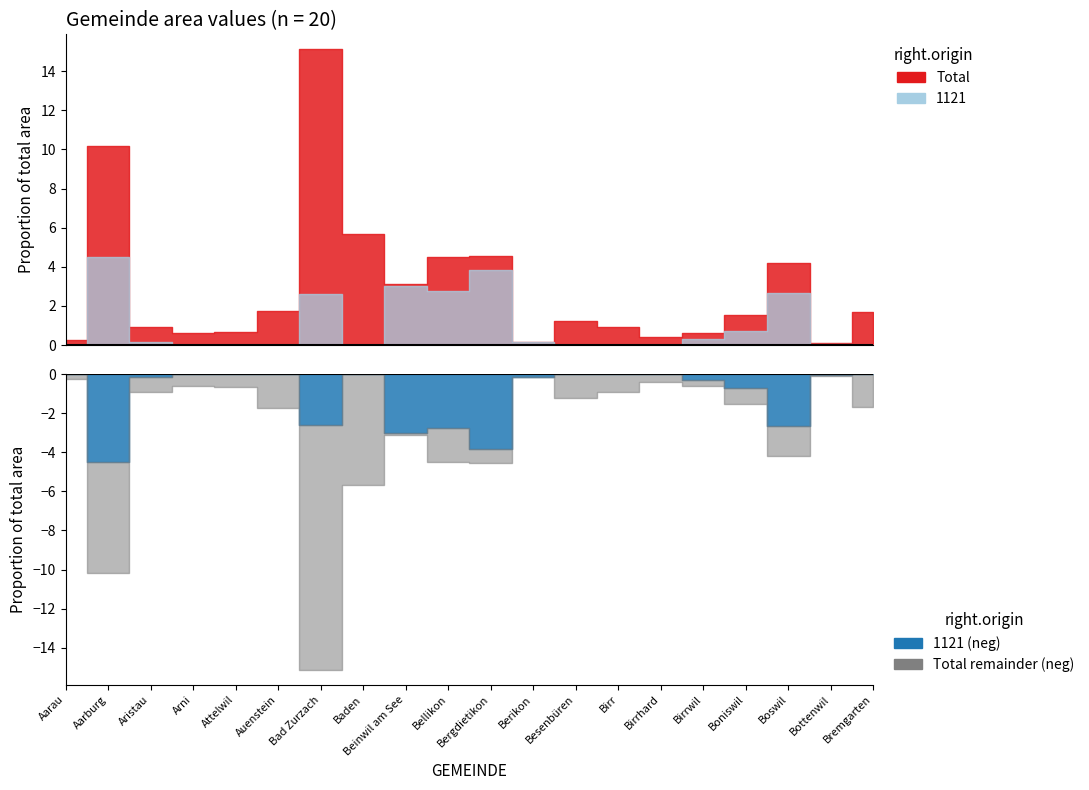

True or false: 1121 has a value of 2.7 at Boswil.

True